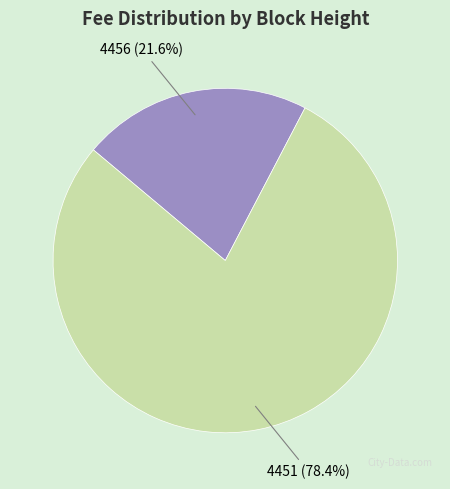

Which slice is the largest?

4451